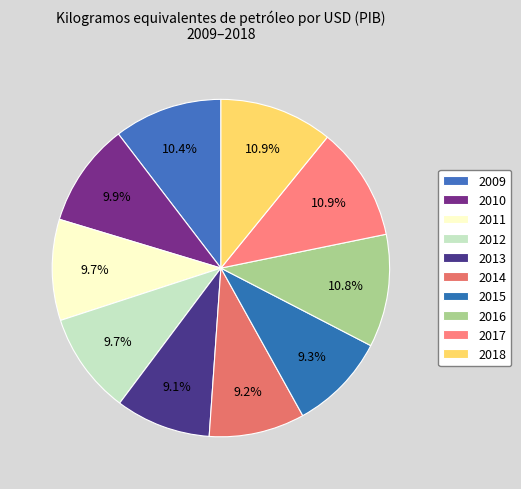

Which slice is the smallest?

2013